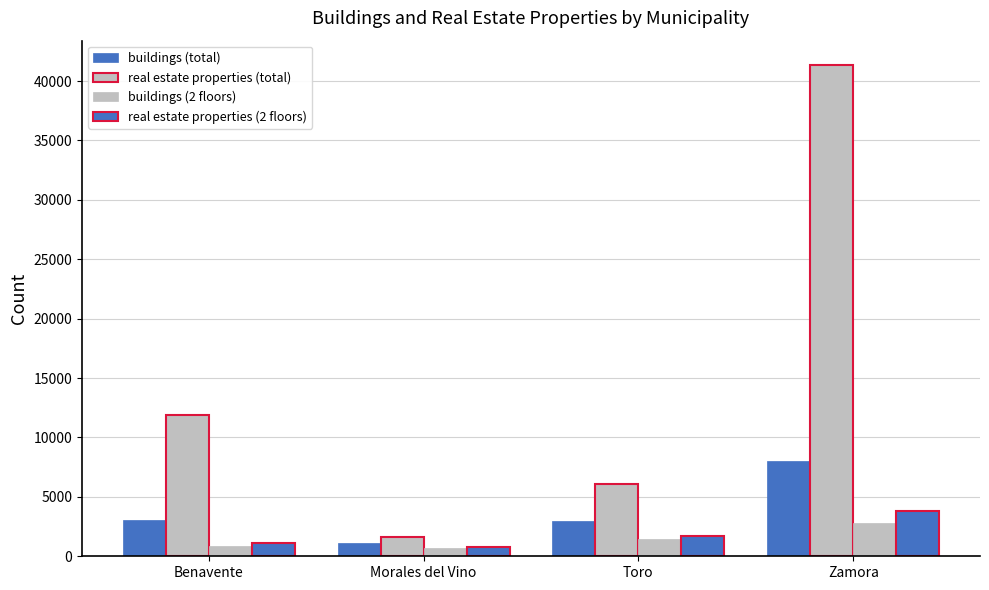

What is the spread (max minus min) of values at Toro?

4649